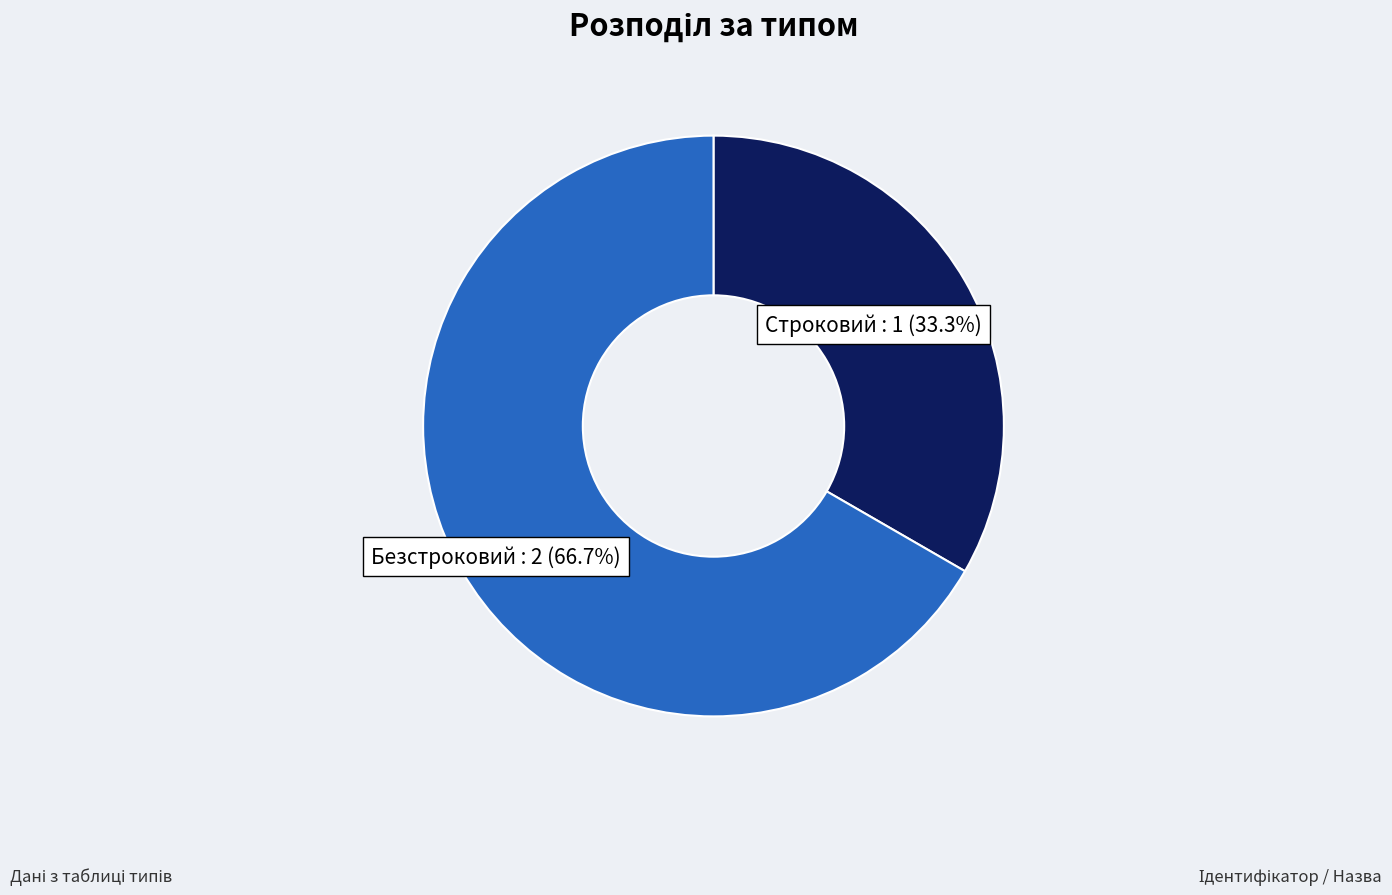

Which slice is the largest?

Безстроковий